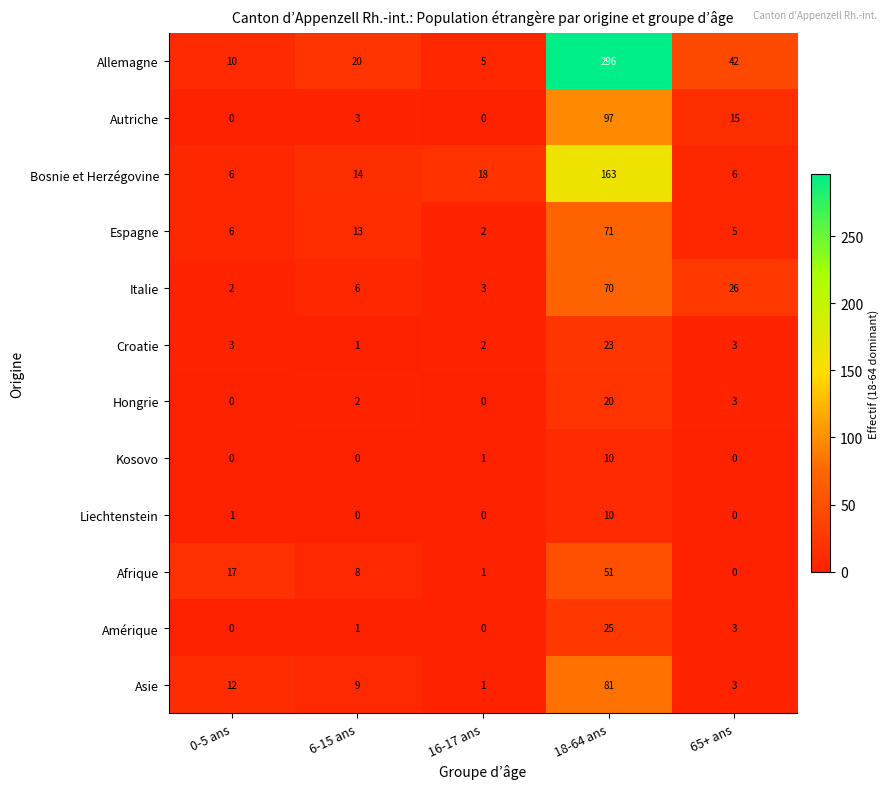

Where is Bosnie et Herzégovine nearest to the value 84?

16-17 ans